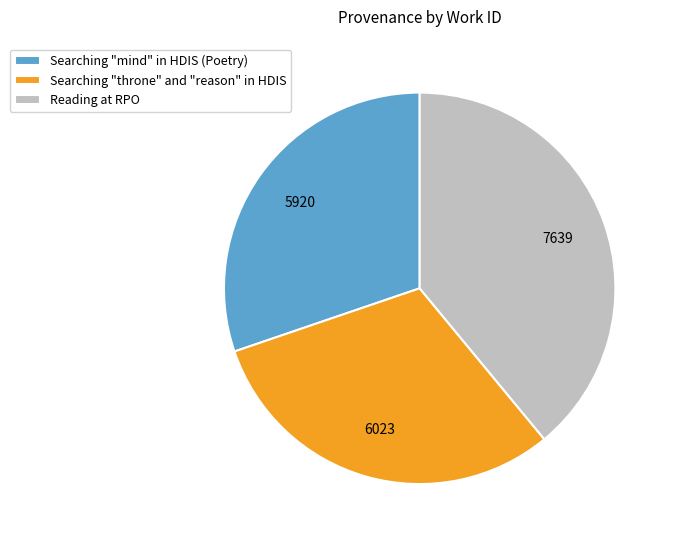

Rank the categories by value from highest to lowest.

Reading at RPO, Searching "throne" and "reason" in HDIS, Searching "mind" in HDIS (Poetry)